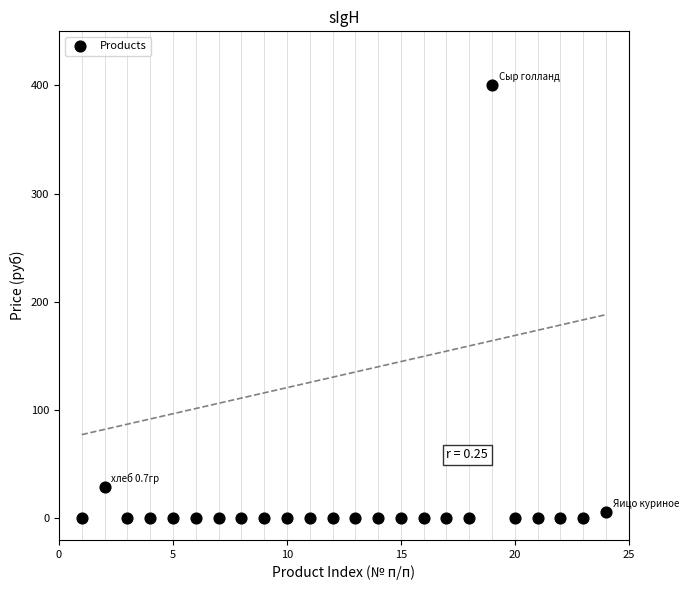

What is the range of Y values (max minus min)?

400.0